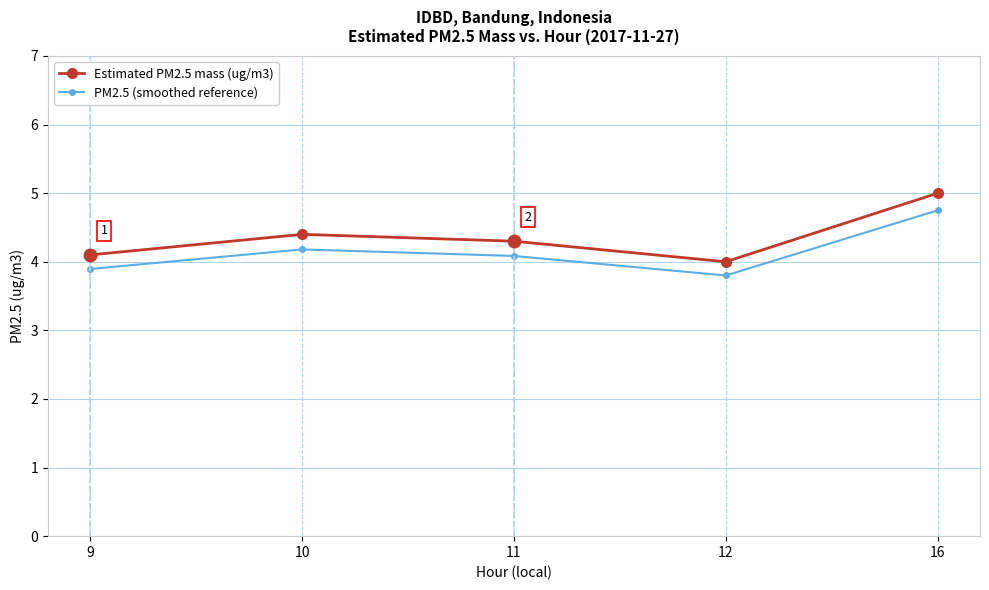

What is the value of the PM2.5 (smoothed reference) point at the 4th from the left?

3.8